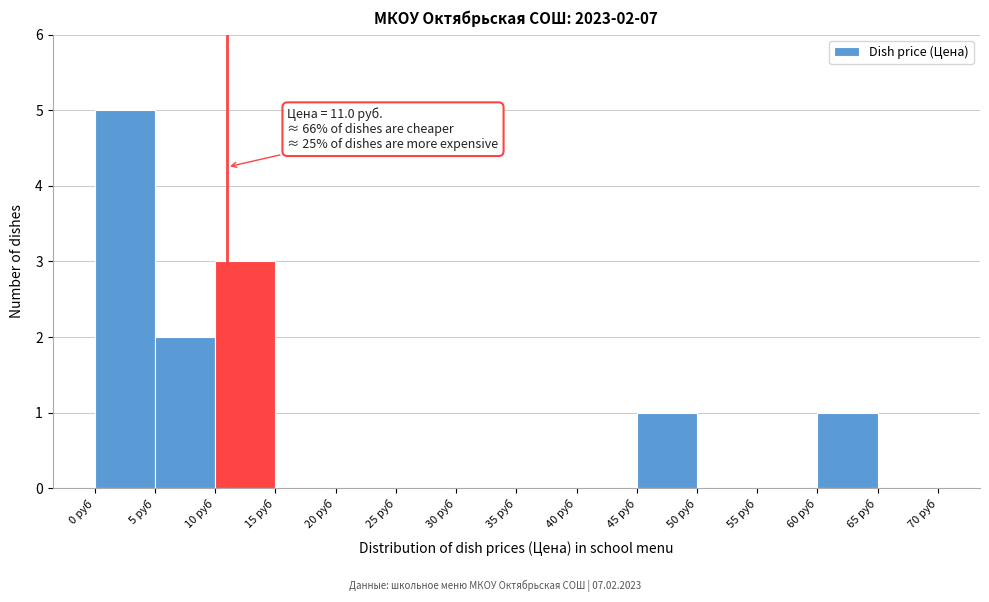

Which range on the x-axis has the tallest bar?

0 to 5